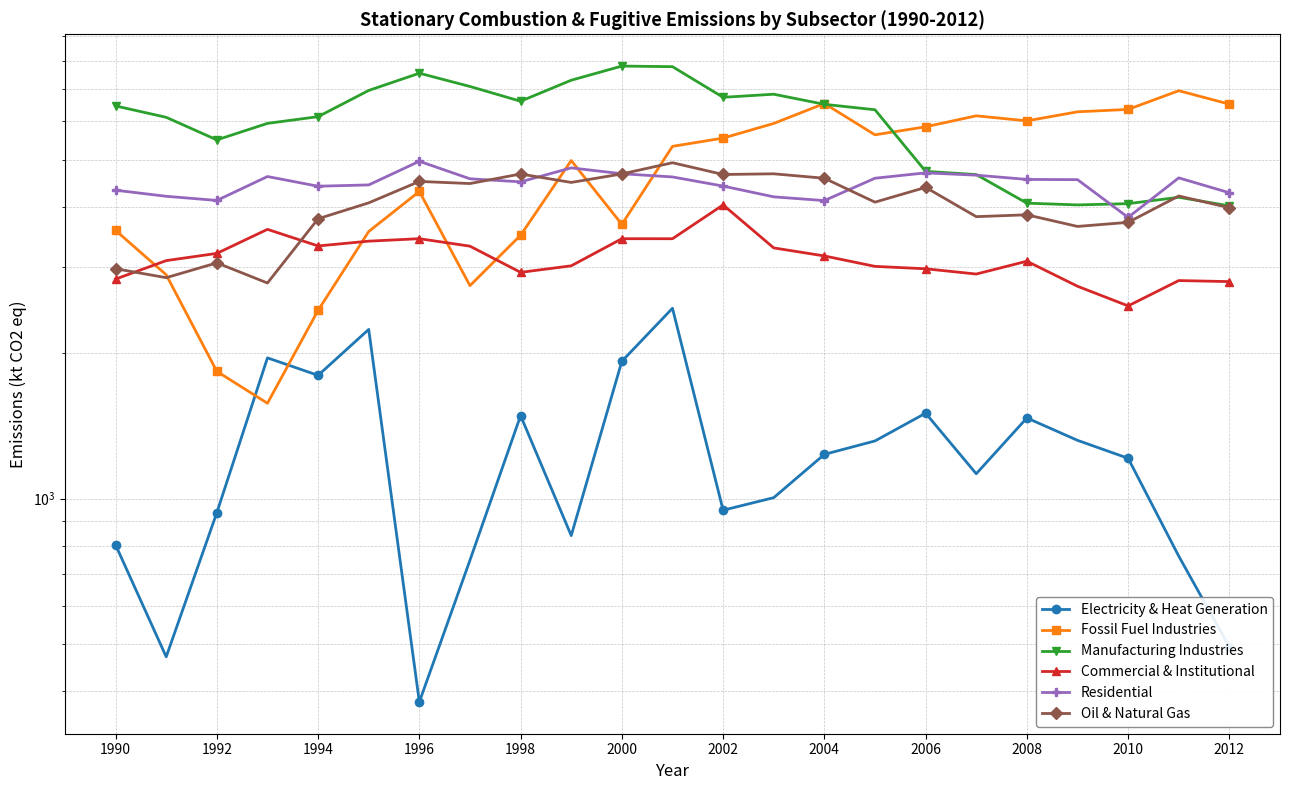

Rank the series at 2008 from highest to lowest value.

Fossil Fuel Industries, Residential, Manufacturing Industries, Oil & Natural Gas, Commercial & Institutional, Electricity & Heat Generation